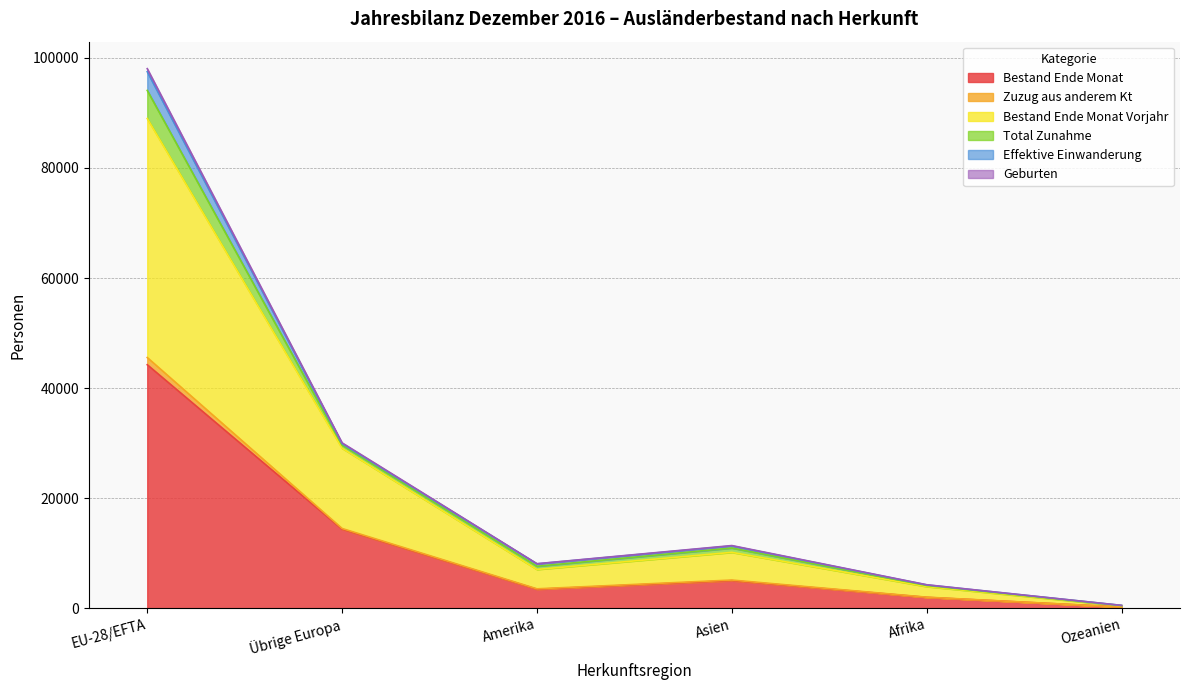

What is the label of the 3rd point from the right?

Asien